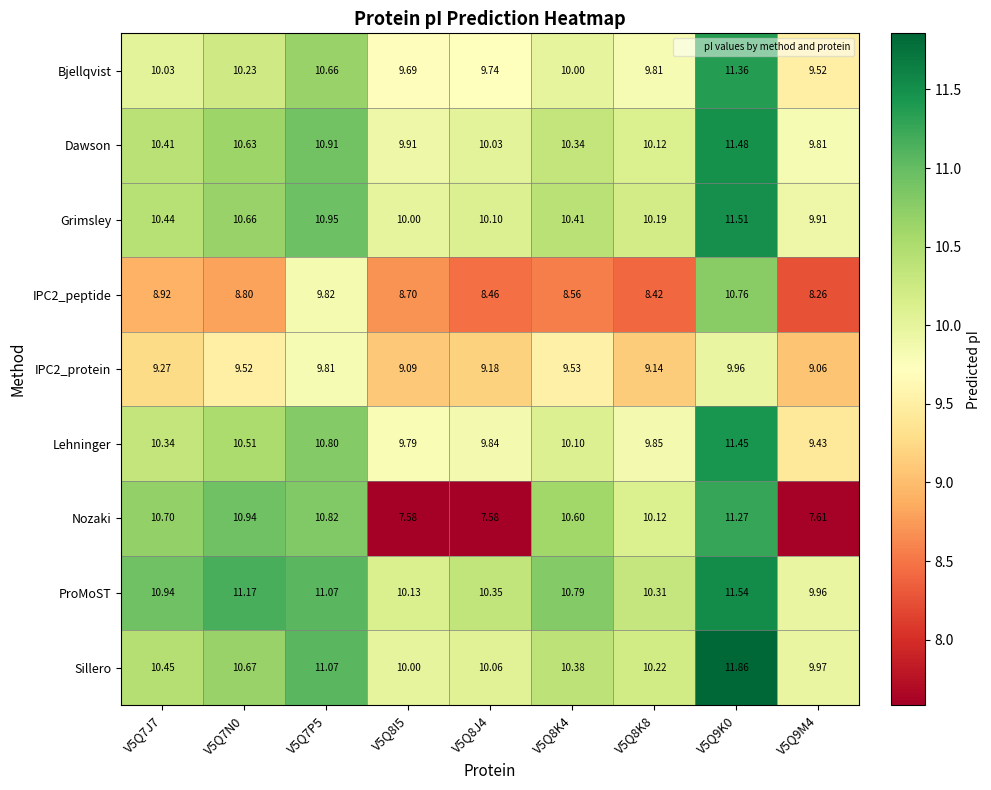

What is the spread (max minus min) of values at V5Q8J4?

2.8